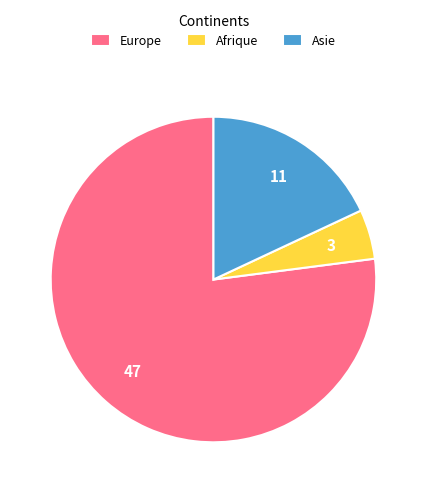

Is the sum of Afrique and Europe greater than half?

Yes